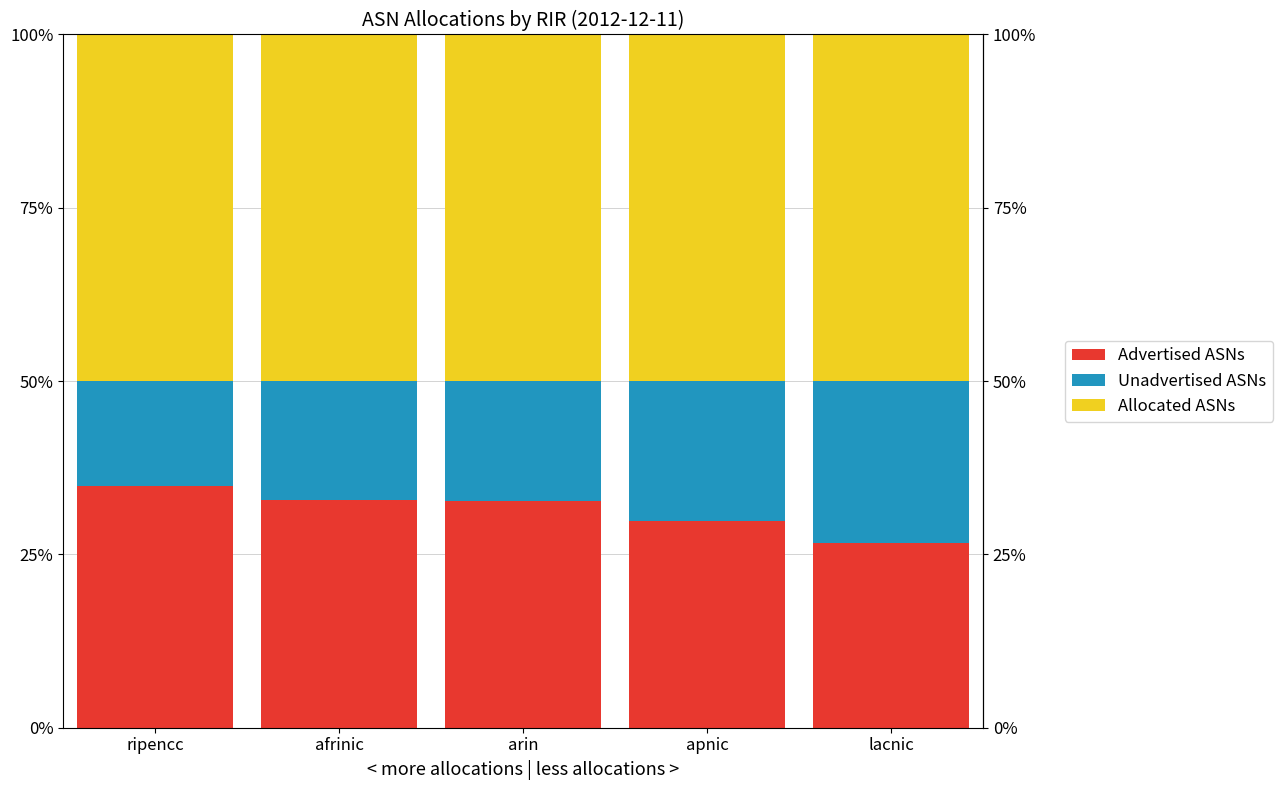

What are all the series names shown in the legend?

Advertised ASNs, Unadvertised ASNs, Allocated ASNs